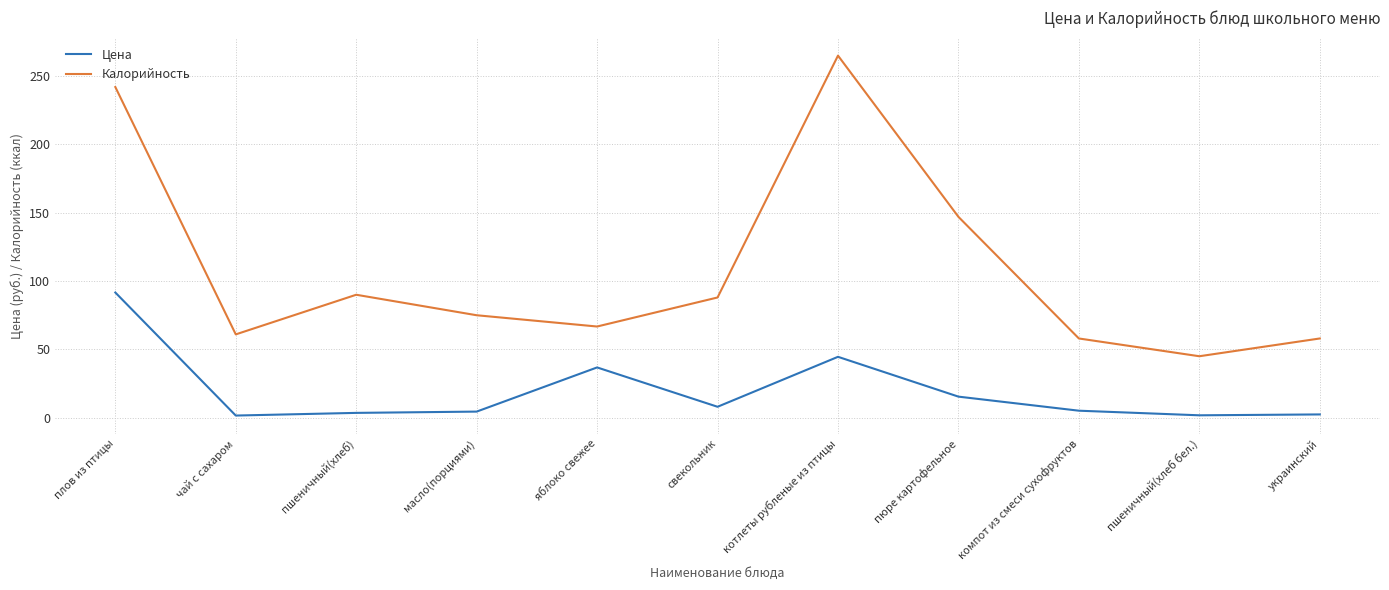

At how many categories does at least one series exceed 195?

2